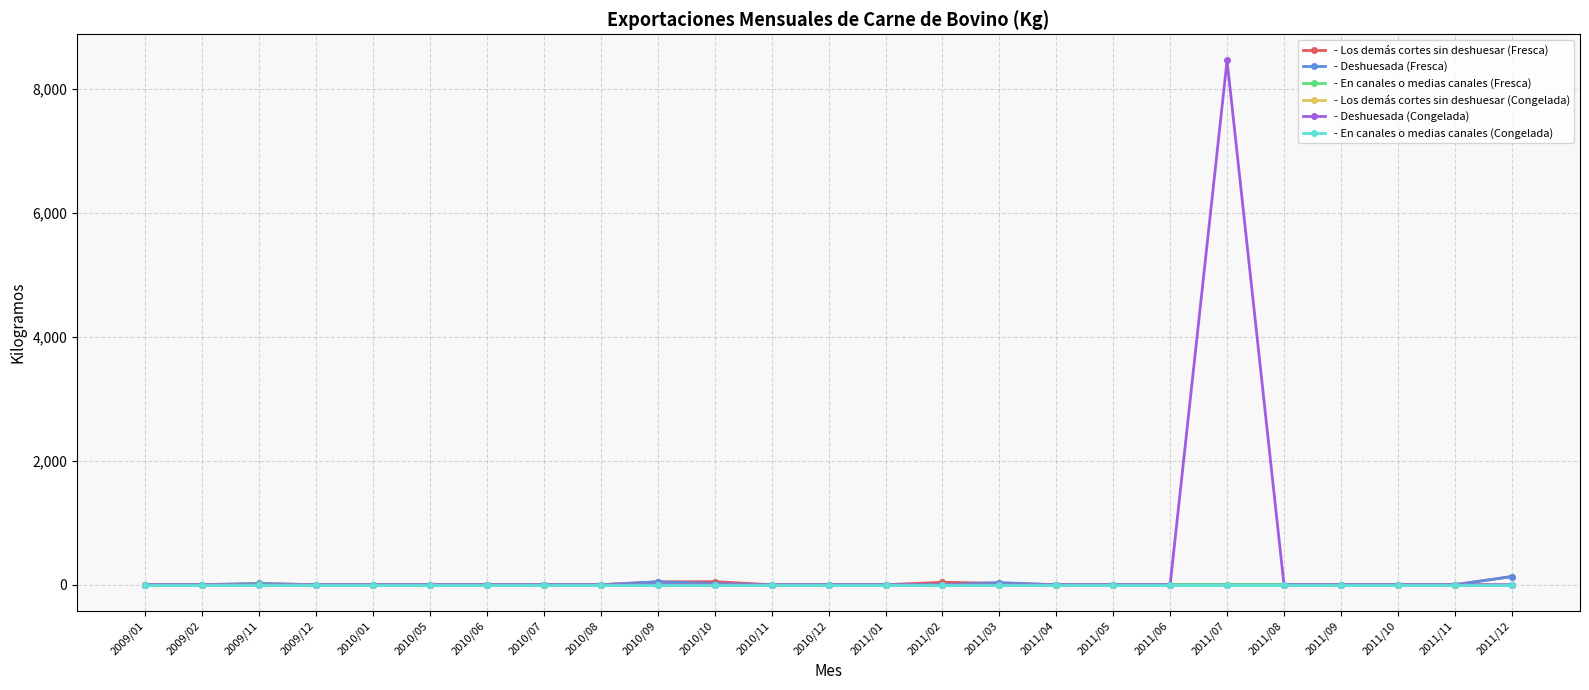

Is this an area chart (filled region under the line)?

No